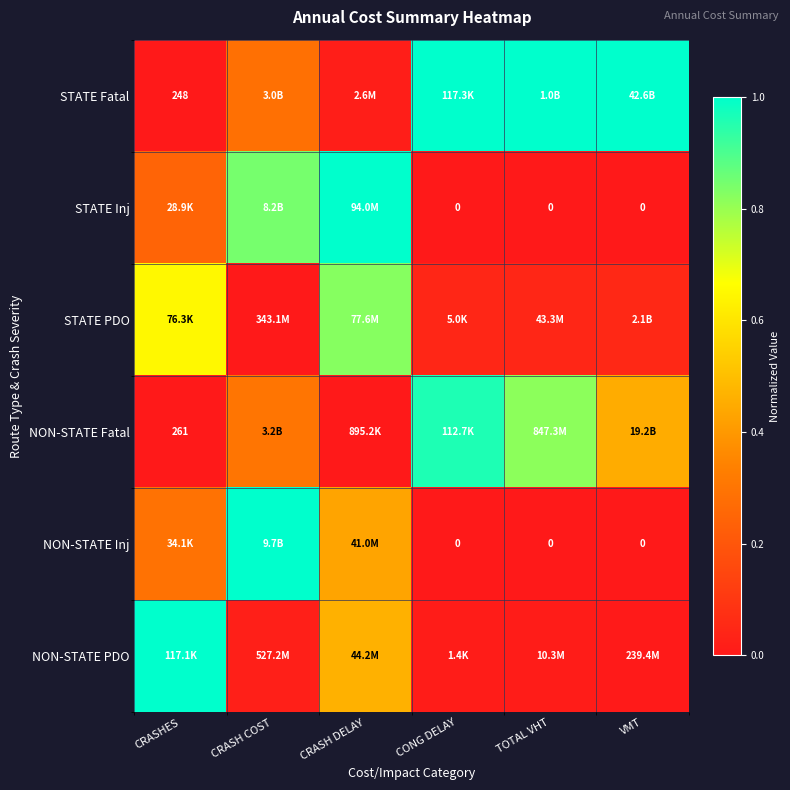

What is the total value across all series at TOTAL VHT?

1.9